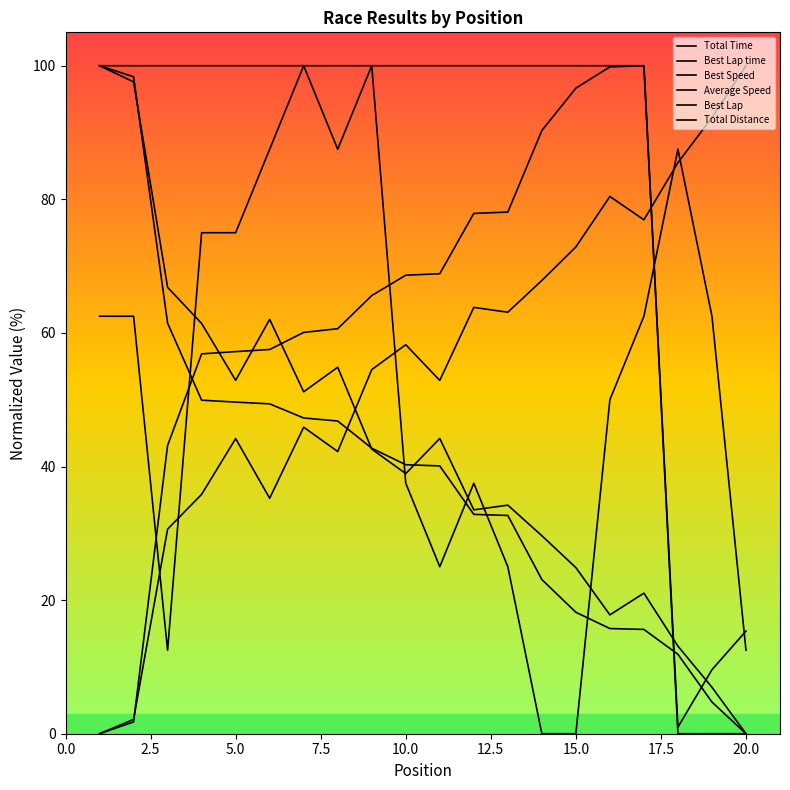

What is the greatest value displayed?

100.0